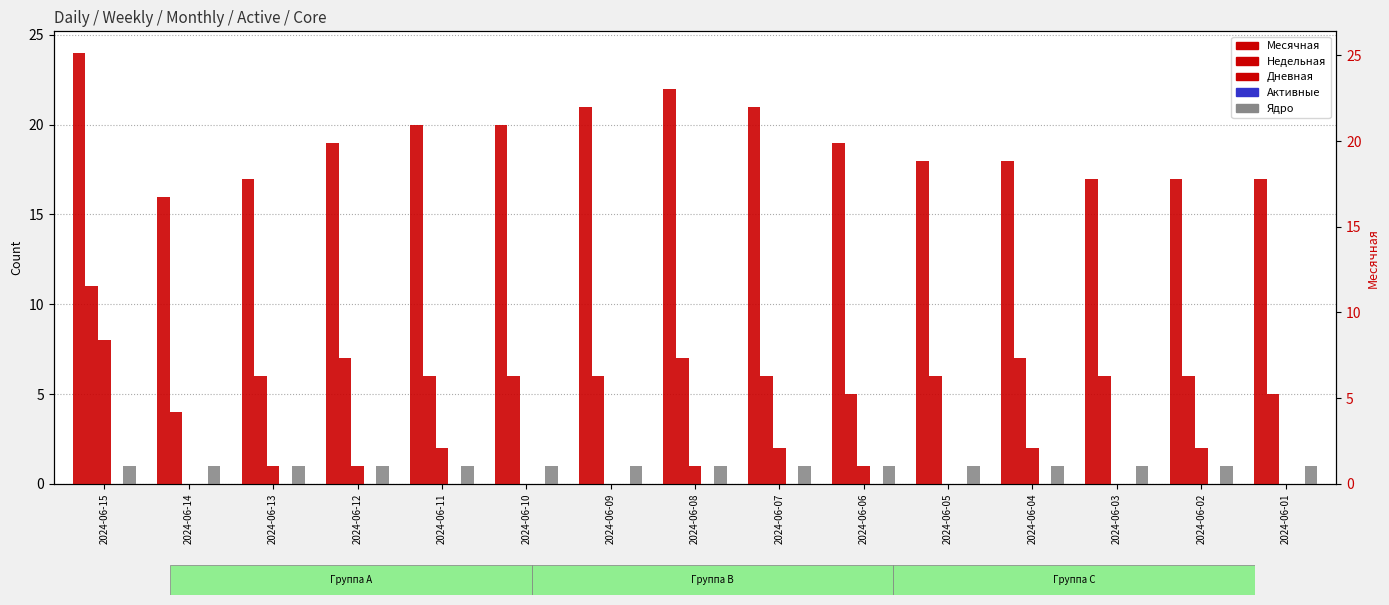

Which has a higher value, 2024-06-08 or 2024-06-05?

2024-06-08